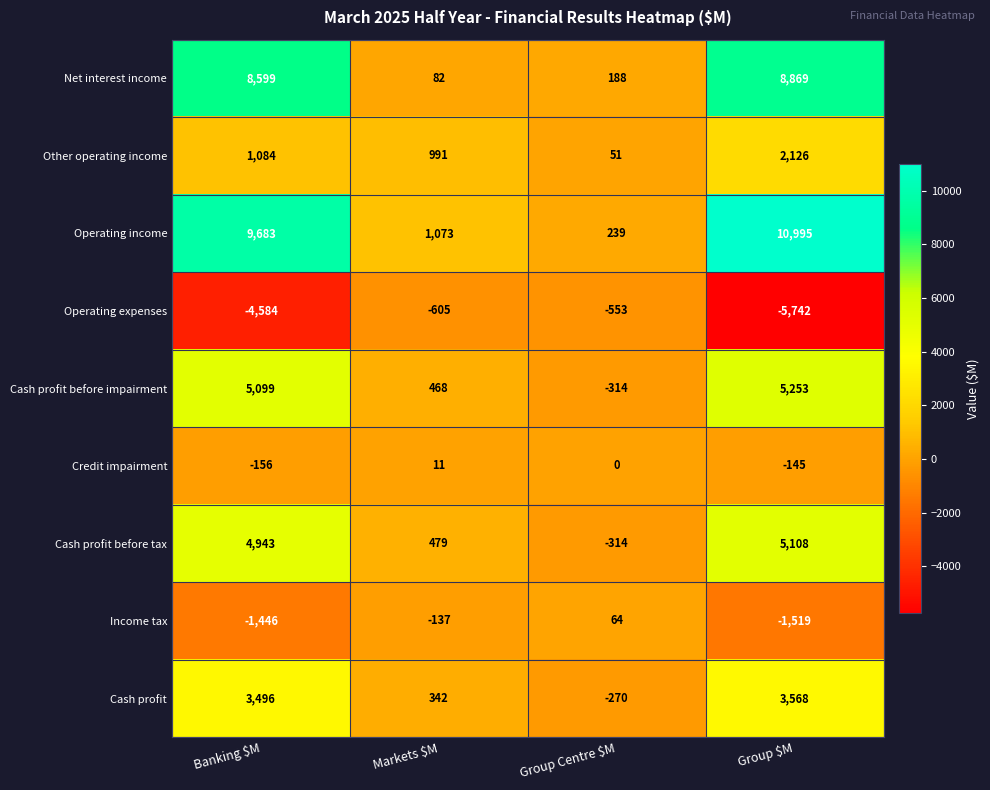

The value of Cash profit before impairment at Markets $M is 710. True or false?

False